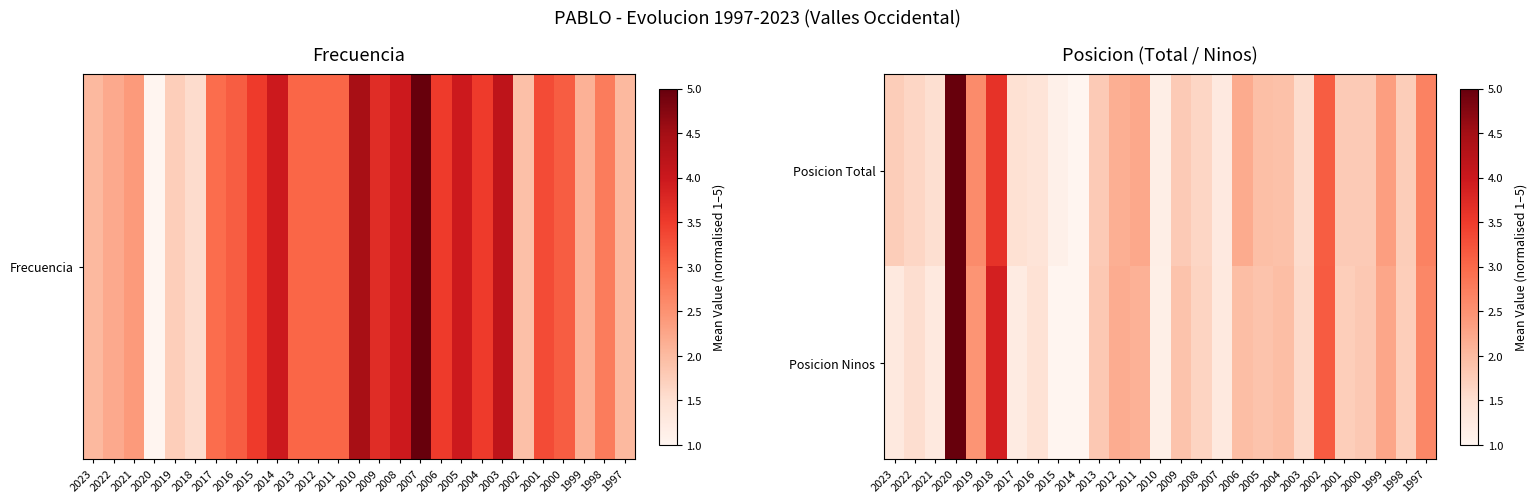

What is the minimum value shown in the chart?

1.0